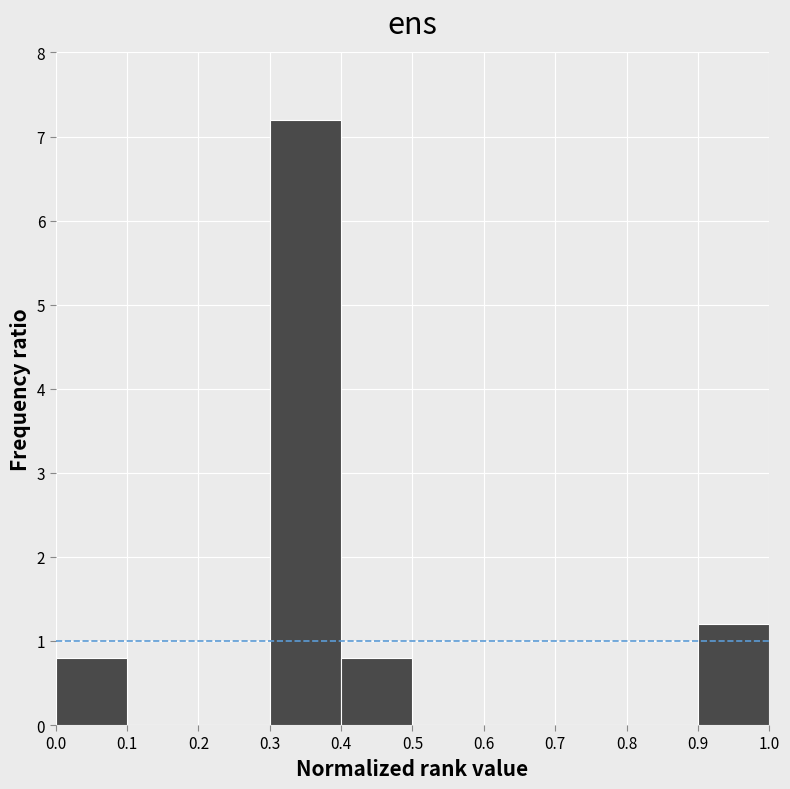

Reading left to right, transcribe this chart: for each bar, give the range it covers on the x-axis and its height. The values are not printed on the chart, so give them approximately, as read against the axis.

0.0 to 0.1: 0.8
0.1 to 0.2: 0
0.2 to 0.3: 0
0.3 to 0.4: 7.2
0.4 to 0.5: 0.8
0.5 to 0.6: 0
0.6 to 0.7: 0
0.7 to 0.8: 0
0.8 to 0.9: 0
0.9 to 1.0: 1.2